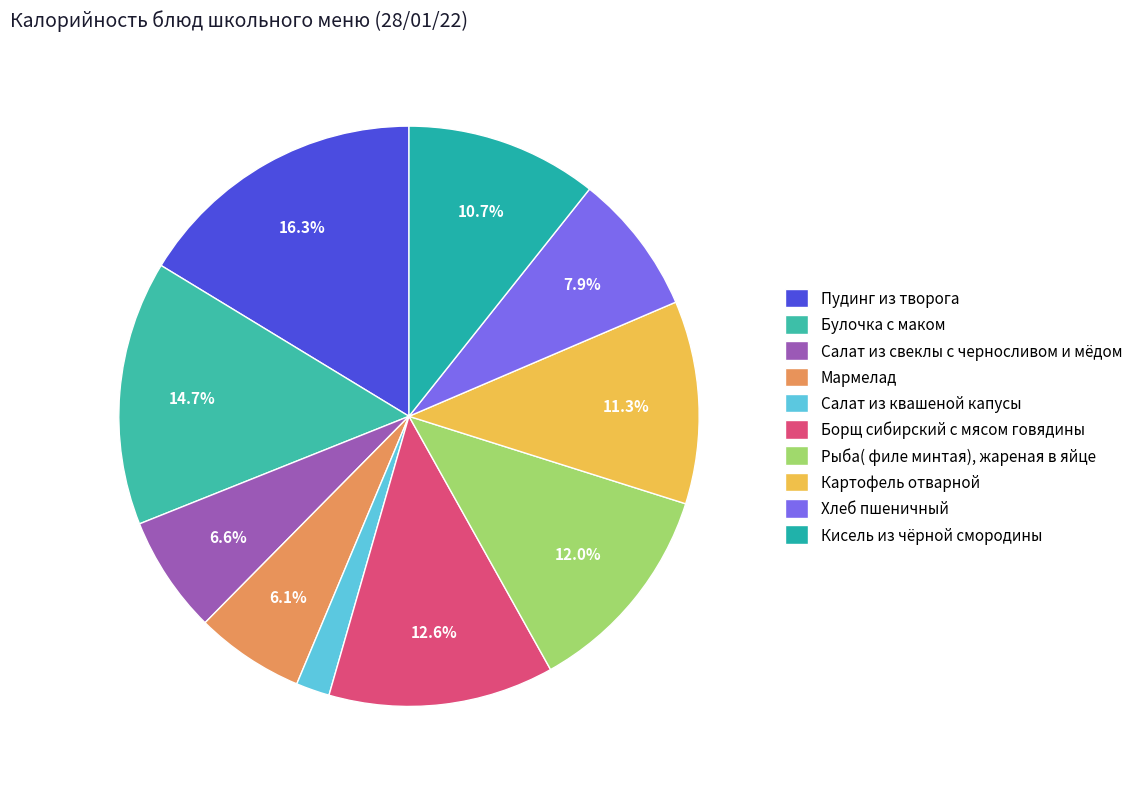

Count the number of slices in the pie.

10